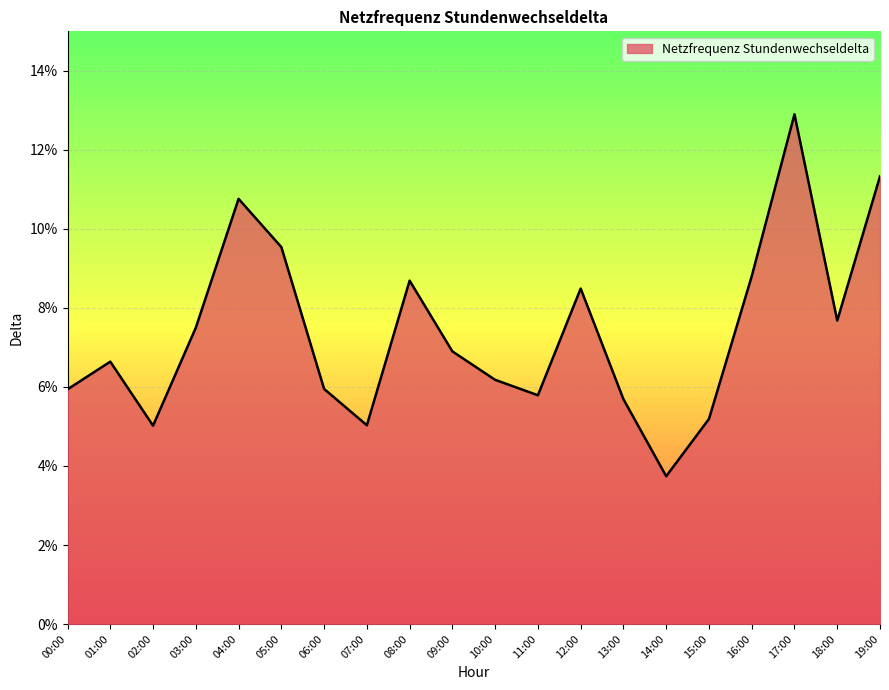

Rank the categories by value from lowest to highest.

14:00, 02:00, 07:00, 15:00, 13:00, 11:00, 00:00, 06:00, 10:00, 01:00, 09:00, 03:00, 18:00, 12:00, 08:00, 16:00, 05:00, 04:00, 19:00, 17:00